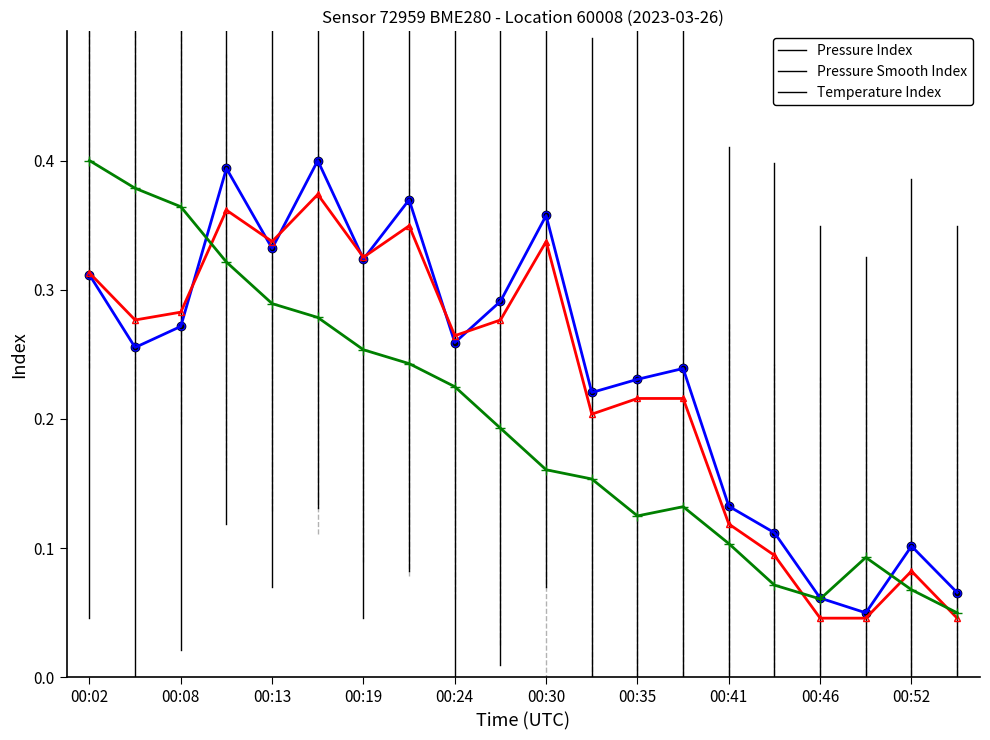

Count the Pressure Index values in the range 0 to 1.

20